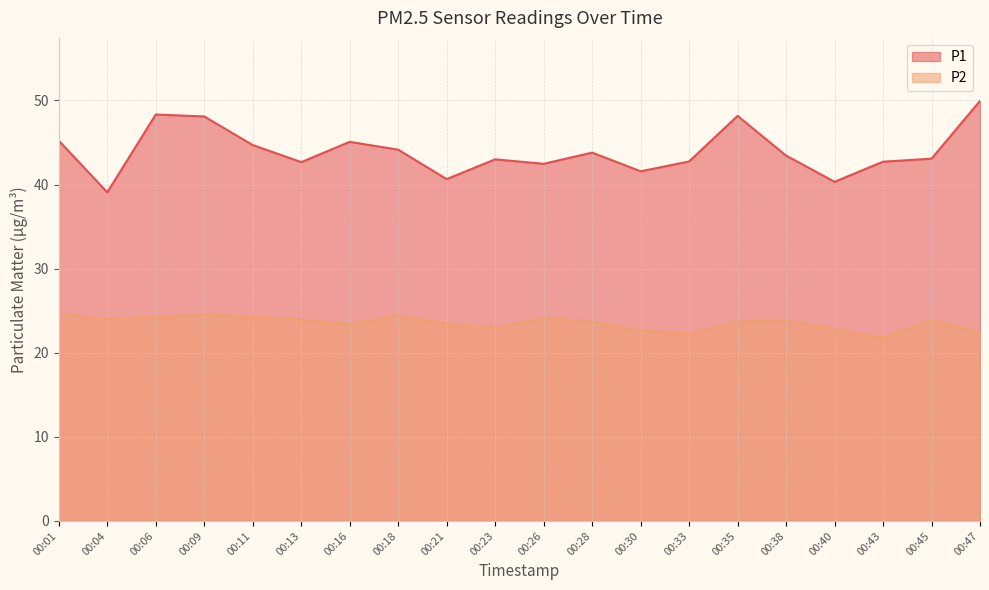

Does the chart display data point markers on the line(s)?

No